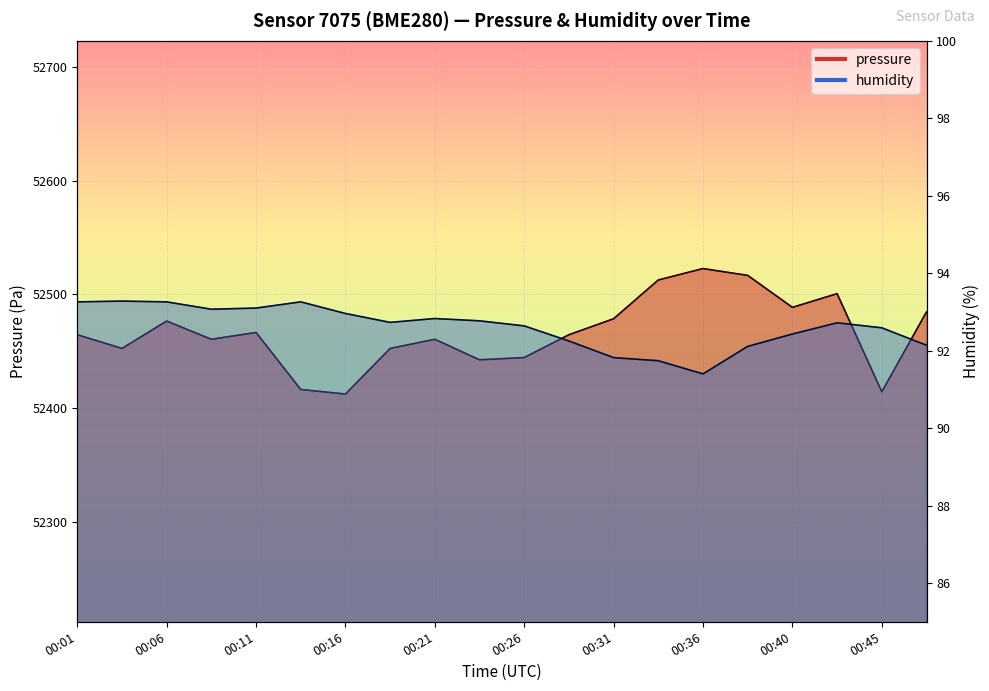

Rank the series by their average value, from lowest to highest.

humidity, pressure